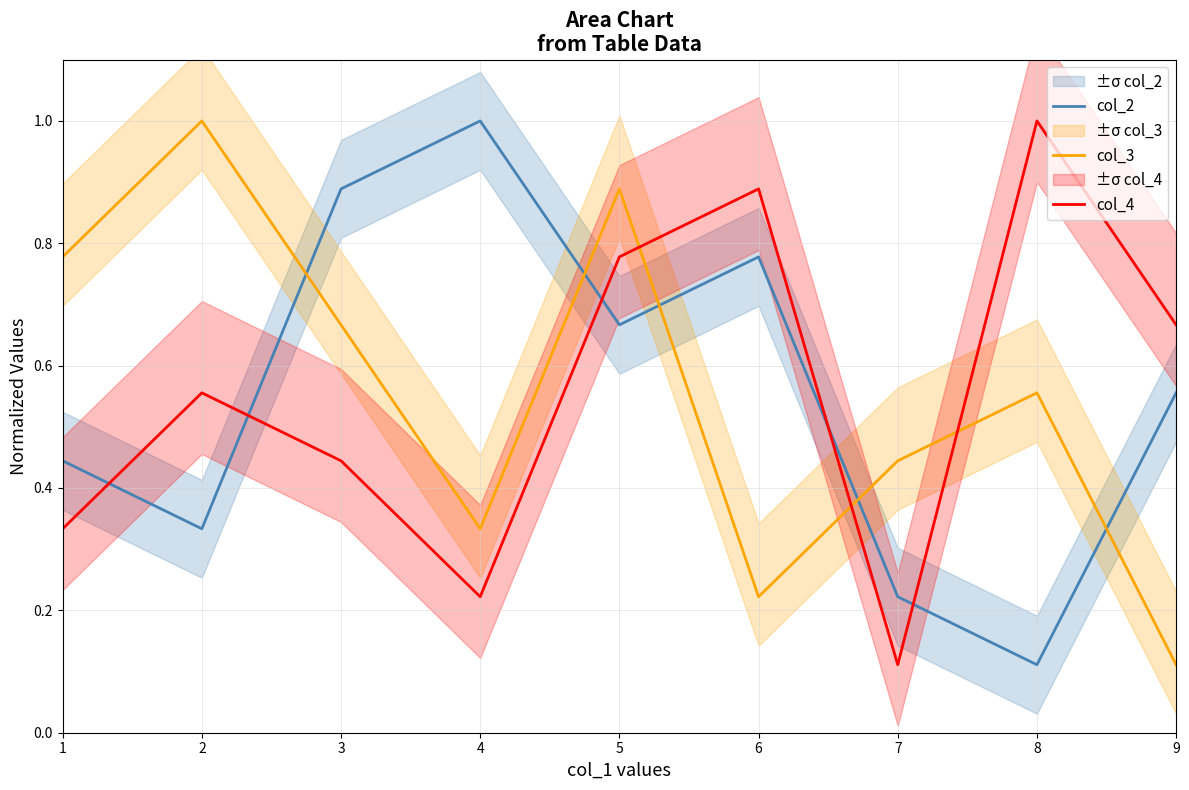

At how many categories does at least one series exceed 0?

9